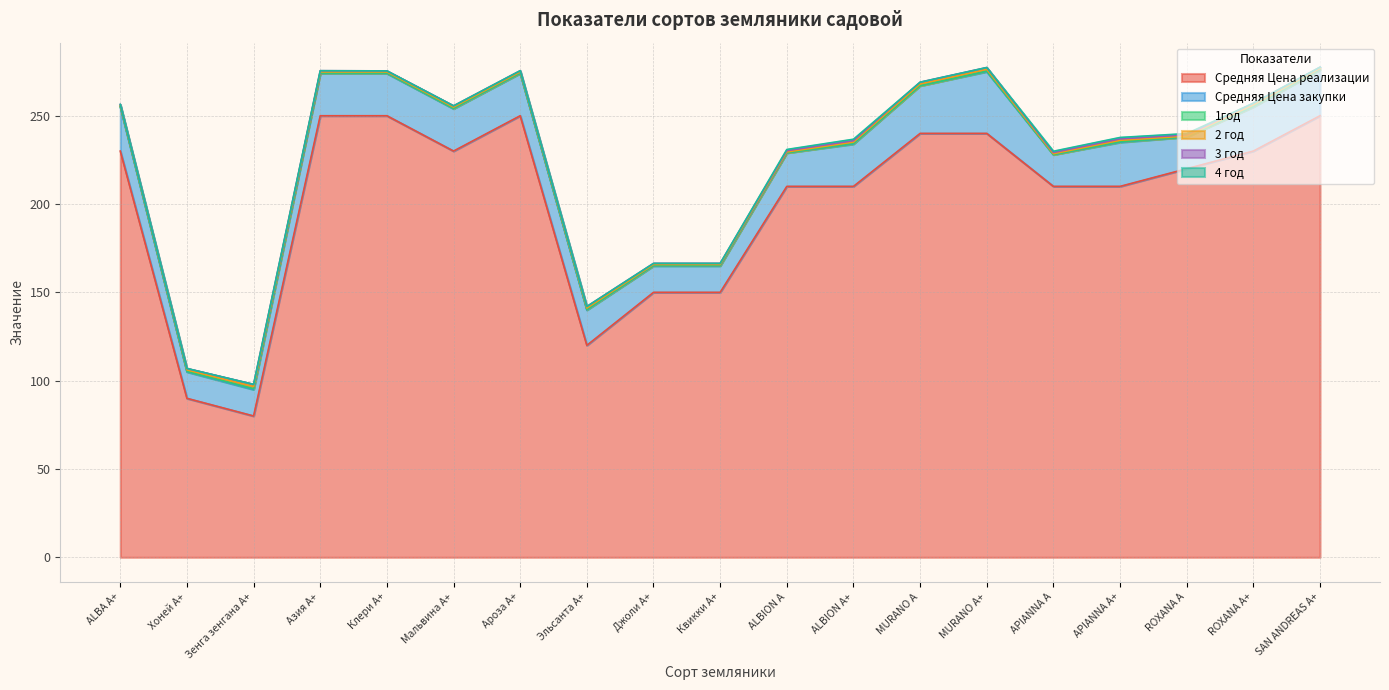

What is the label of the 15th point from the right?

Клери А+